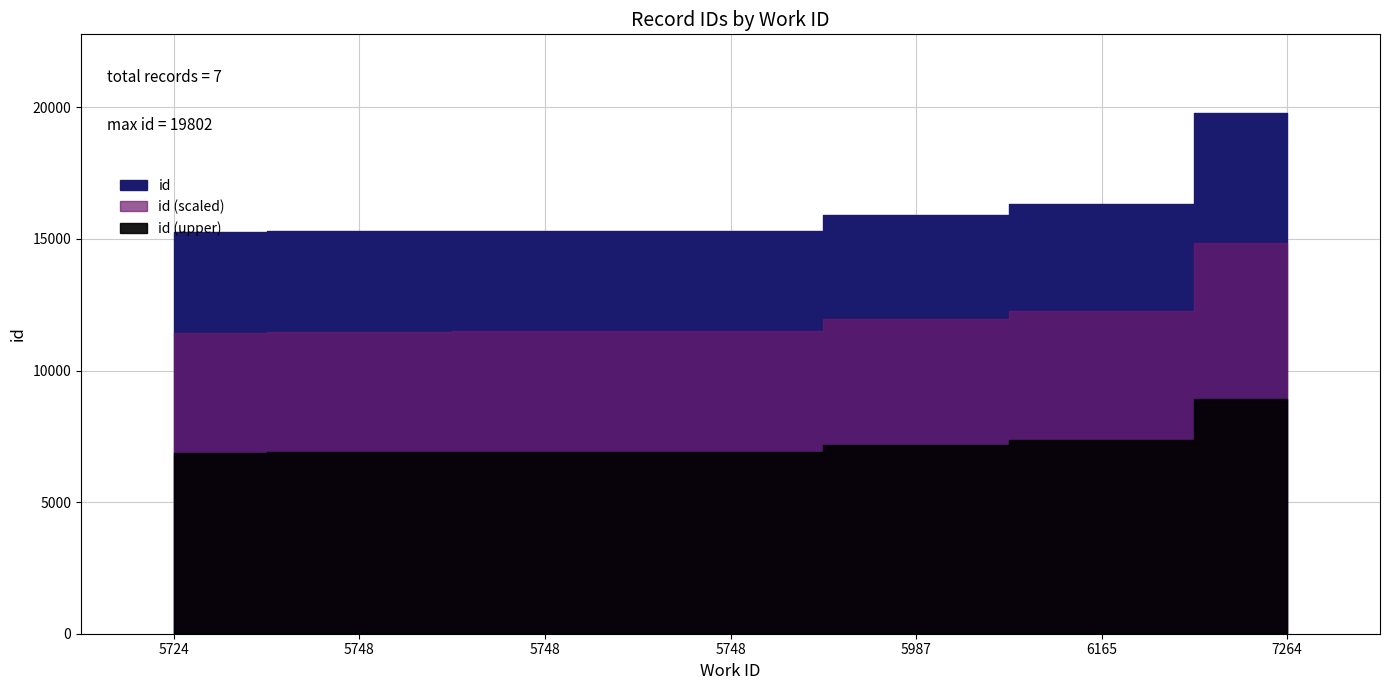

What is the smallest value displayed?

15255